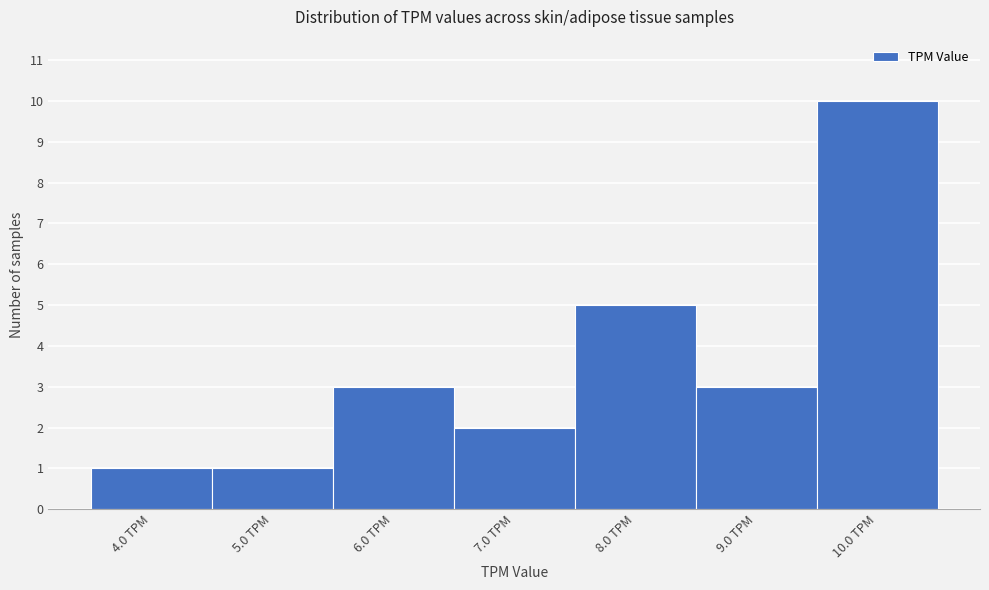

Reading left to right, transcribe this chart: for each bar, give the range it covers on the x-axis and its height. The values are not printed on the chart, so give them approximately, as read against the axis.

3.5 to 4.5: 1
4.5 to 5.5: 1
5.5 to 6.5: 3
6.5 to 7.5: 2
7.5 to 8.5: 5
8.5 to 9.5: 3
9.5 to 10.5: 10